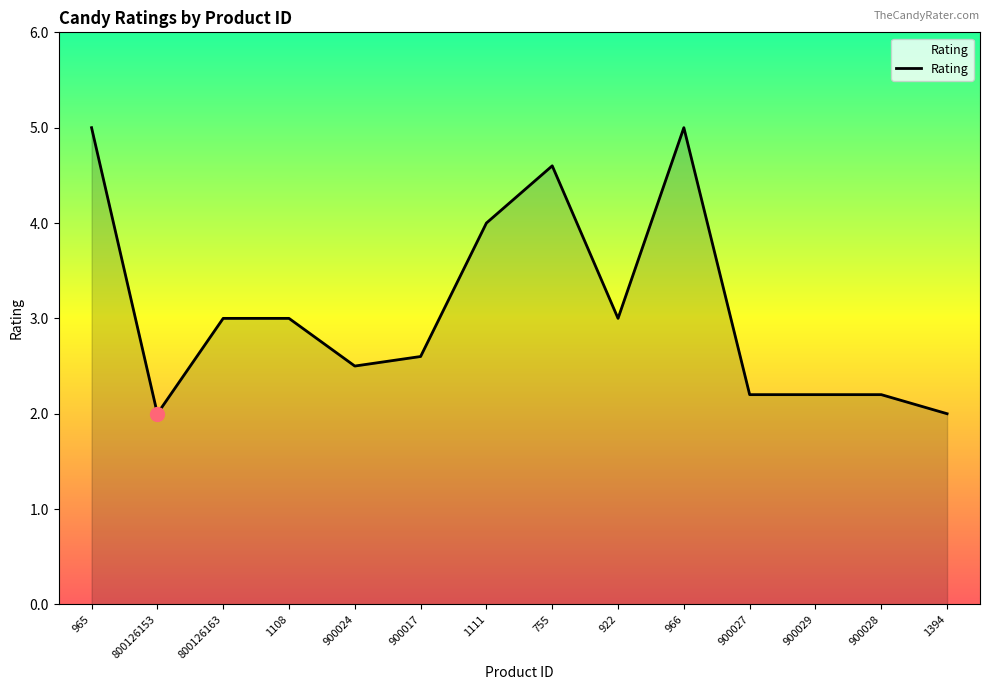

What is the ratio of the value at 900028 to the value at 965?

0.4